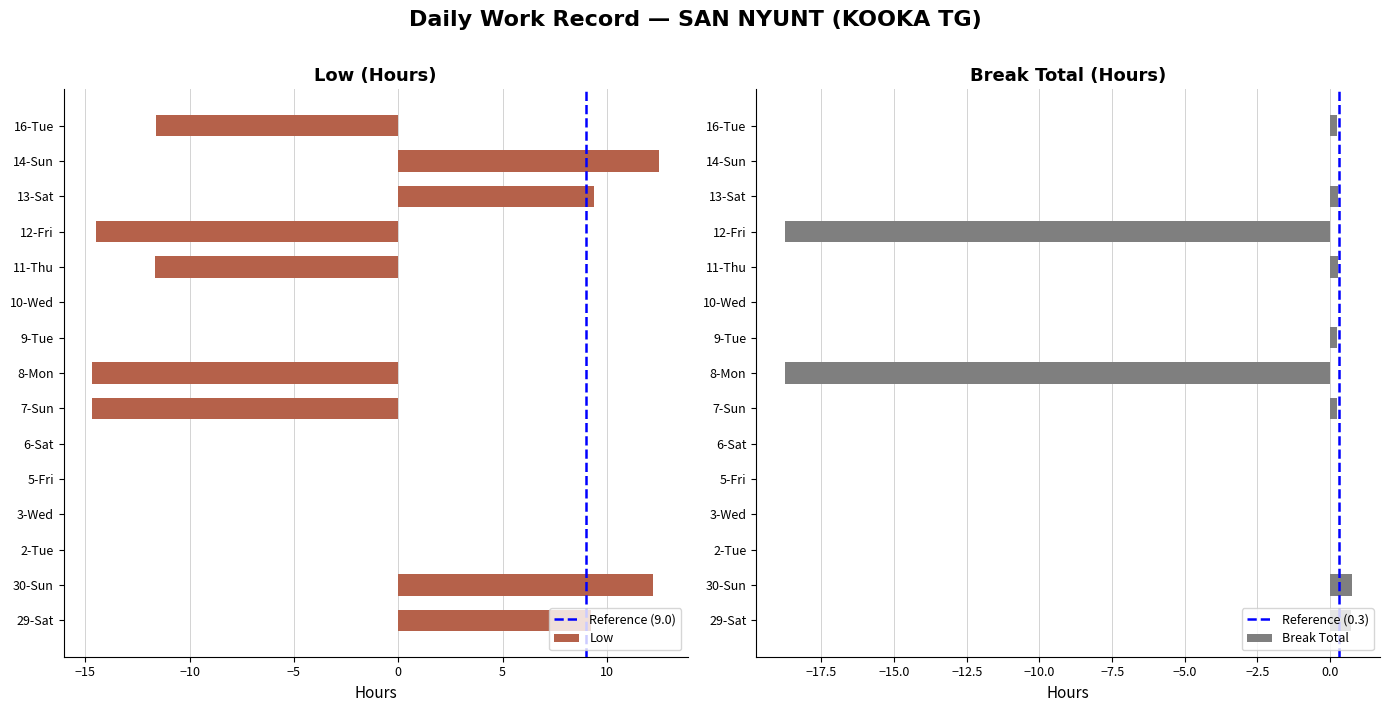

What is the minimum value for Low?

-14.7